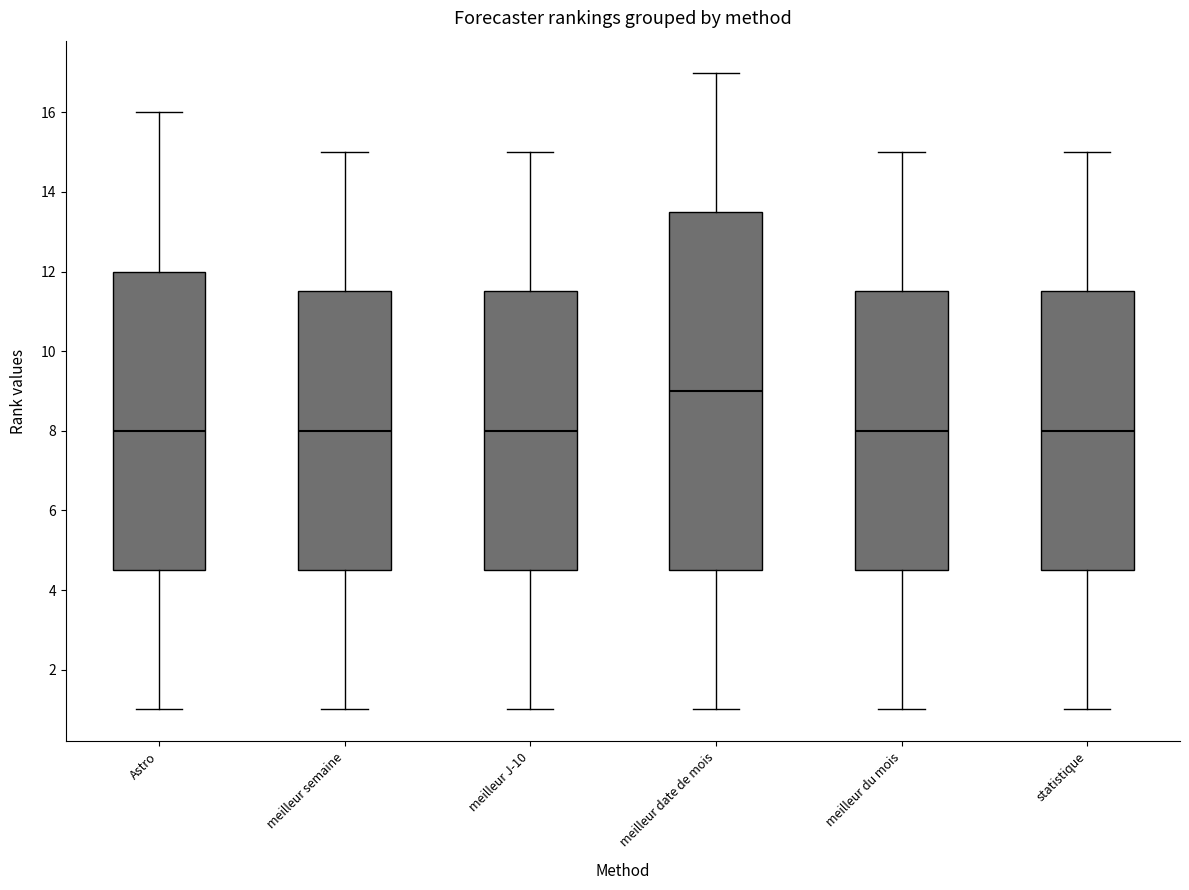

Comparing the boxes themselves (not the whiskers), which one is the tallest?

meilleur date de mois